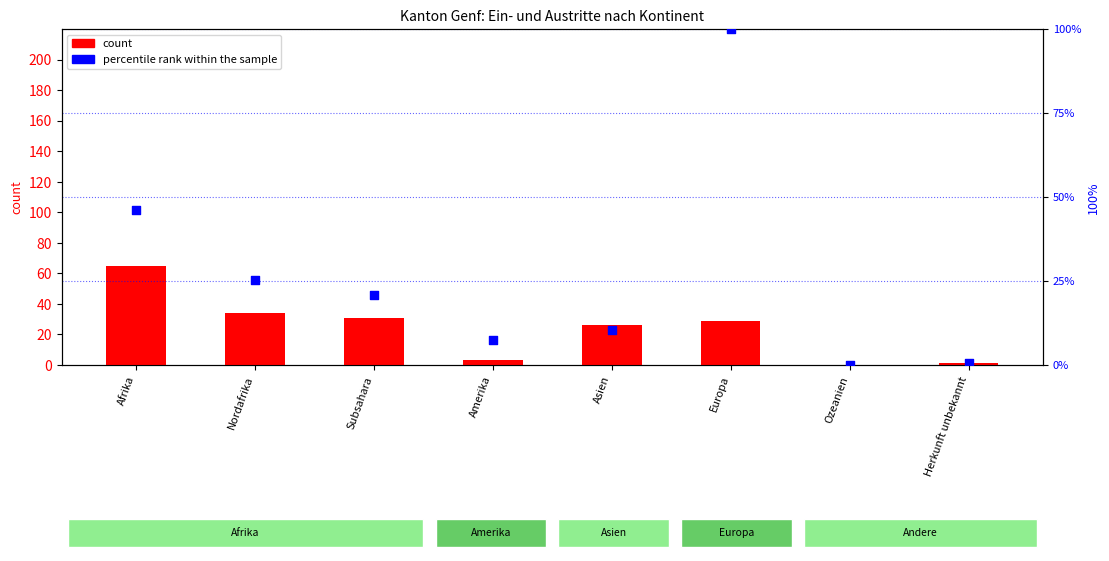

Which series reaches the maximum Y coordinate?

percentile rank within the sample